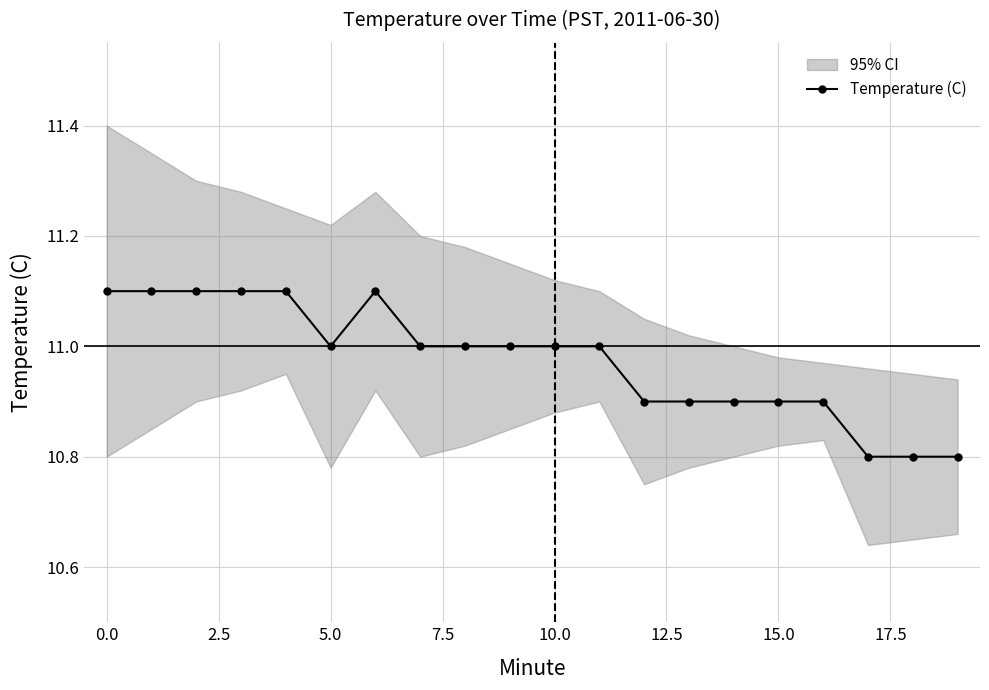

Does the chart display data point markers on the line(s)?

Yes